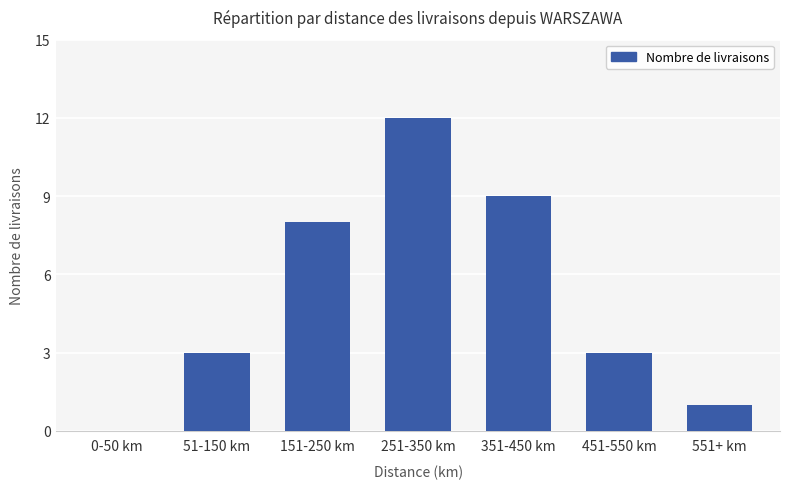

Reading right to left, transcribe all the data shown in this chart.

551+ km=1	451-550 km=3	351-450 km=9	251-350 km=12	151-250 km=8	51-150 km=3	0-50 km=0